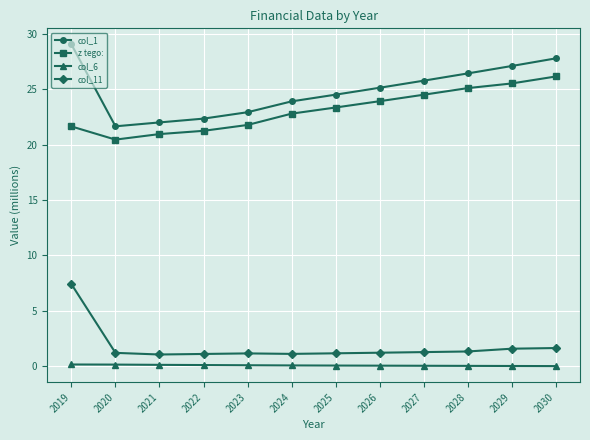

Which series has the largest total across all categories?

col_1